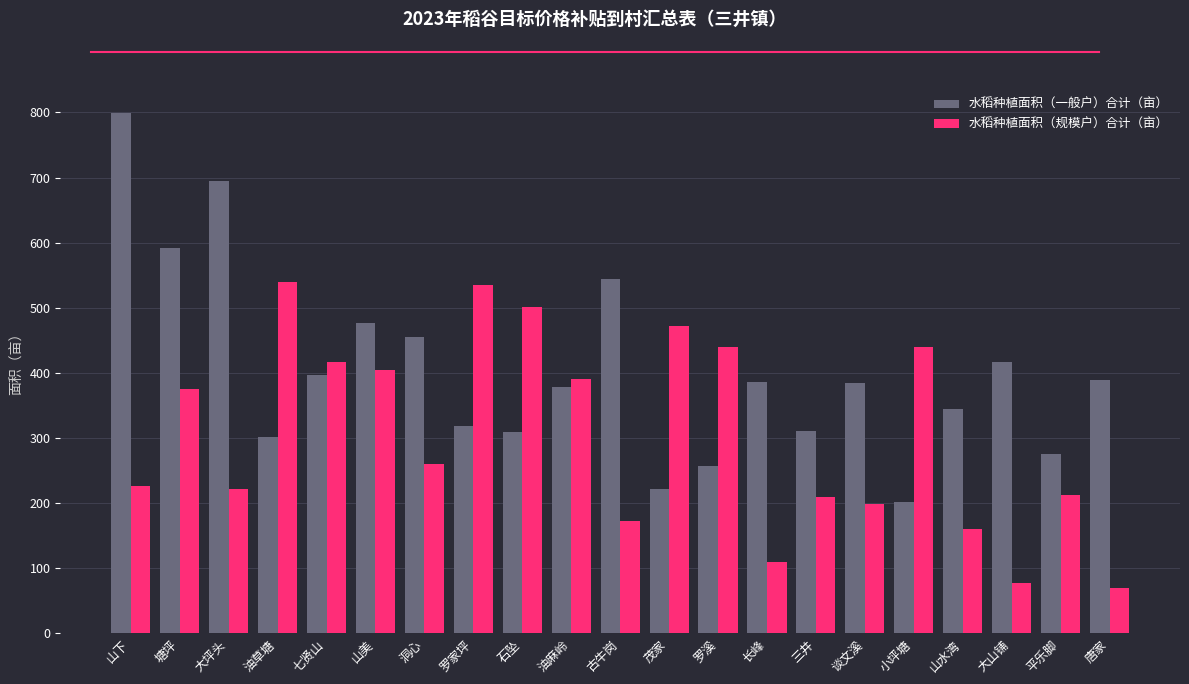

What is the sum of all 水稻种植面积（一般户）合计（亩） values?

8453.6